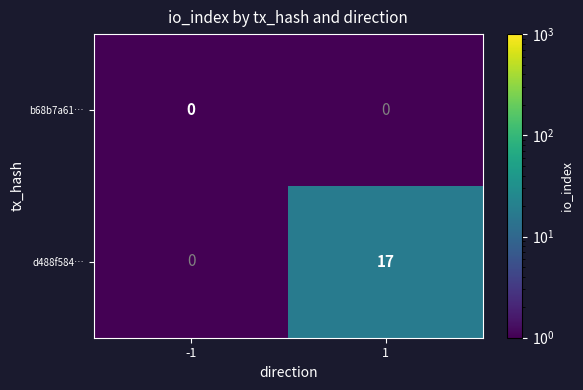

Rank the series by their maximum value, from lowest to highest.

b68b7a61…, d488f584…